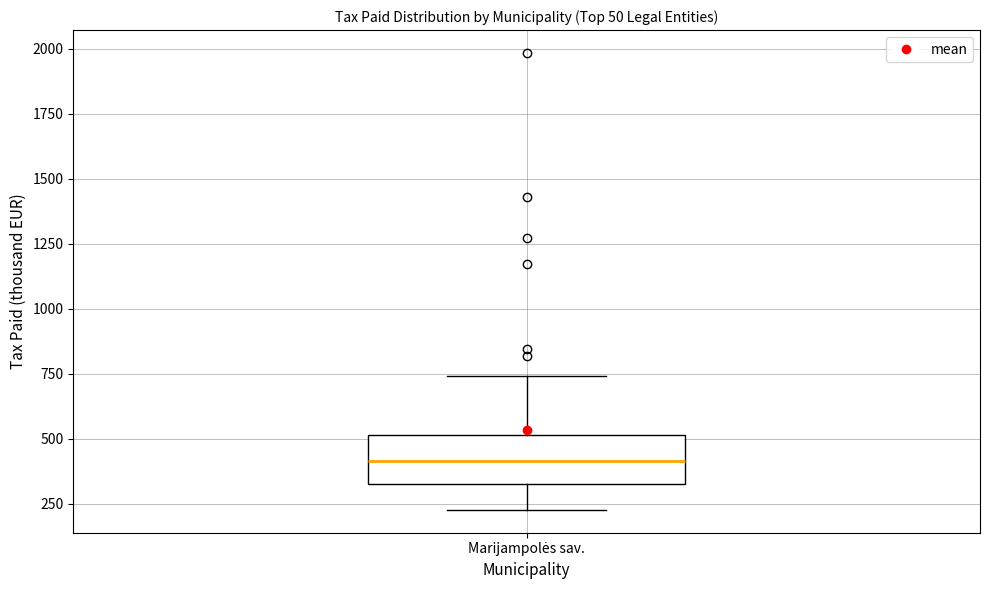

Read this box plot against the y-axis: the position of the median line, the range covered by the box, and the ends of both whiskers. The values are not printed on the chart, so give them approximately, as read against the axis.

median 400, box 350 to 500, whiskers 250 to 750